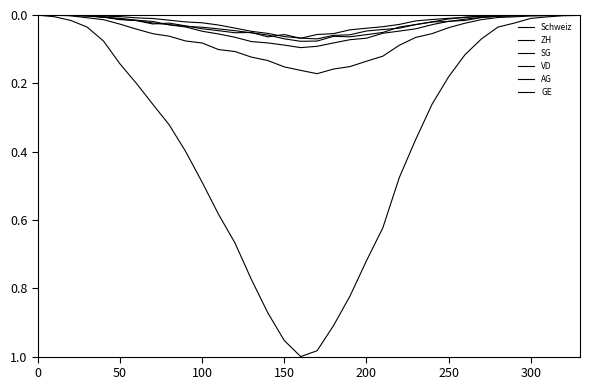

How many lines are shown in the chart?

6